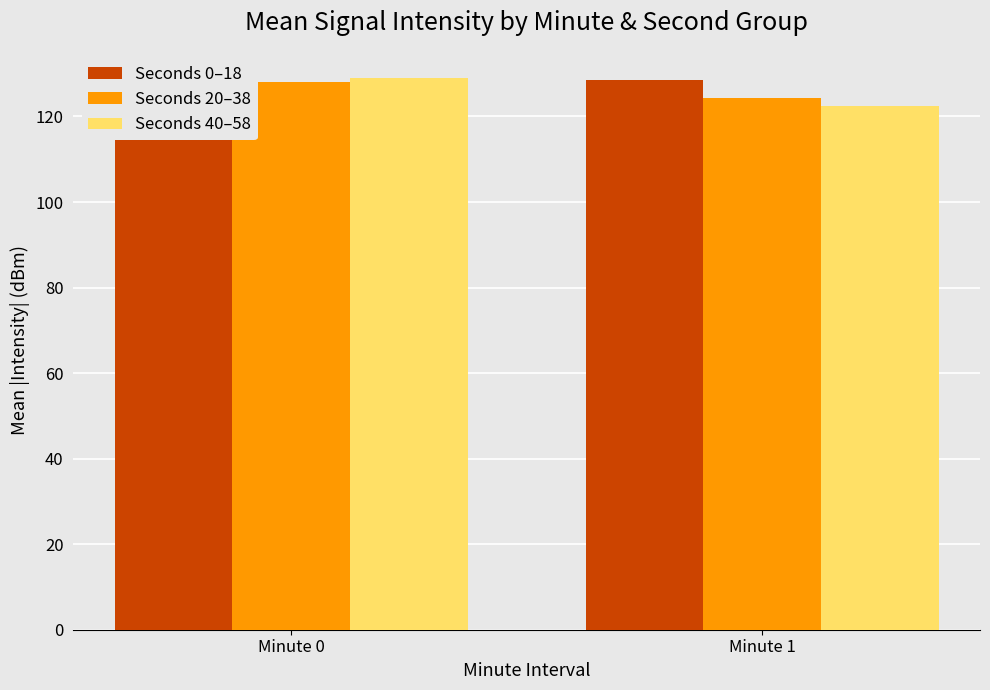

Reading left to right, transcribe all the data shown in this chart.

Seconds 0–18: 128.0	128.5
Seconds 20–38: 128.1	124.2
Seconds 40–58: 128.9	122.5